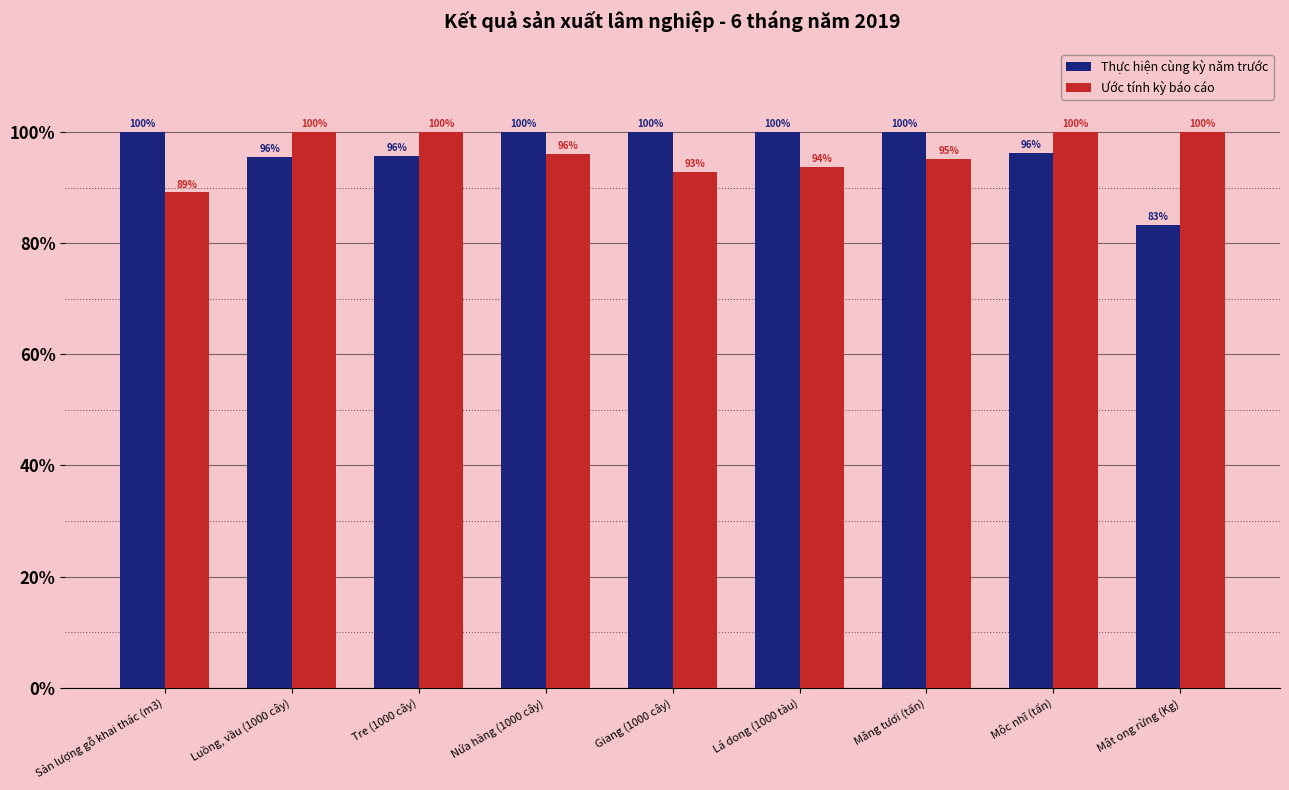

Which category has the lowest value in the Ước tính kỳ báo cáo series?

Sản lượng gỗ khai thác (m3)